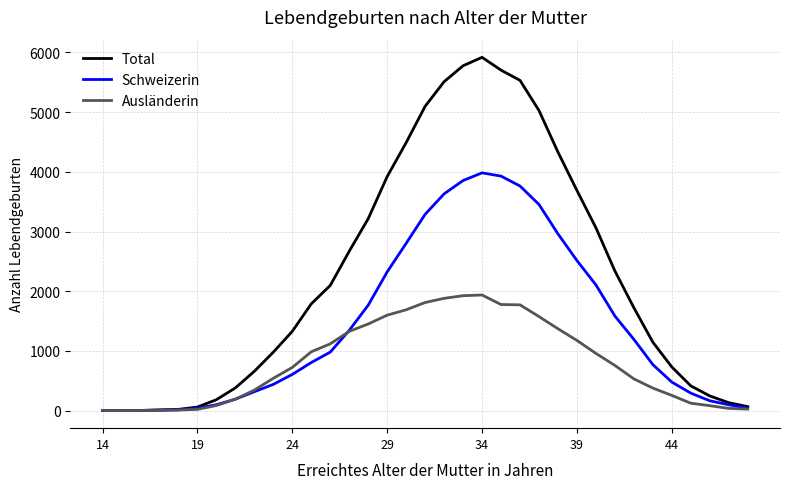

Which series has the widest spread of values?

Total